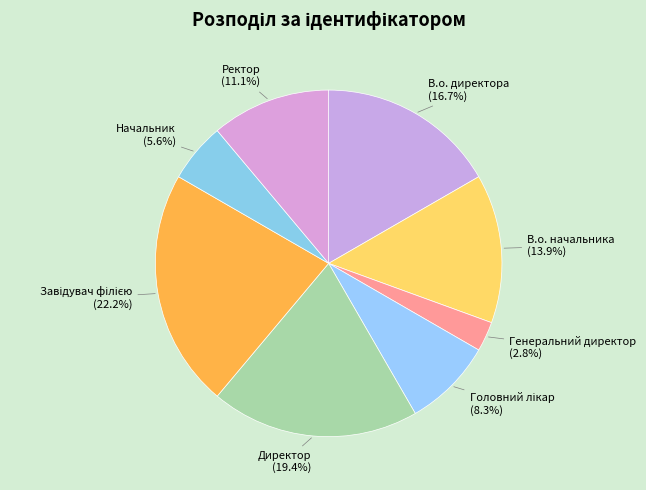

How many slices are in this pie chart?

8